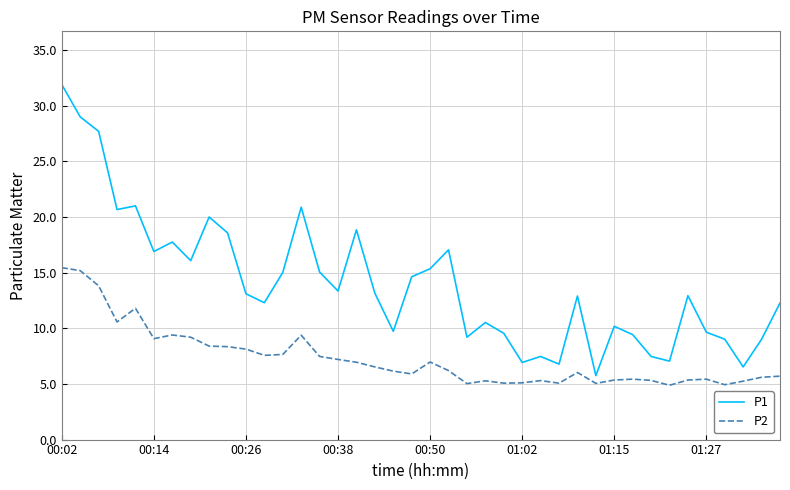

List the series in order of their peak value, highest first.

P1, P2